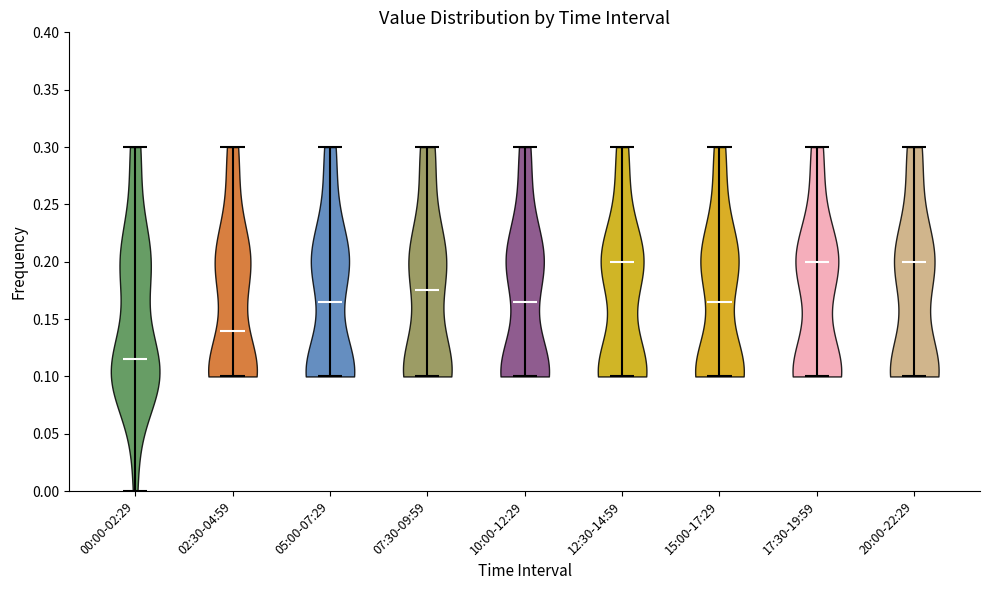

What is the lowest point the violin for 10:00-12:29 reaches on the y-axis? The values are not printed on the chart, so give them approximately, as read against the axis.

0.100